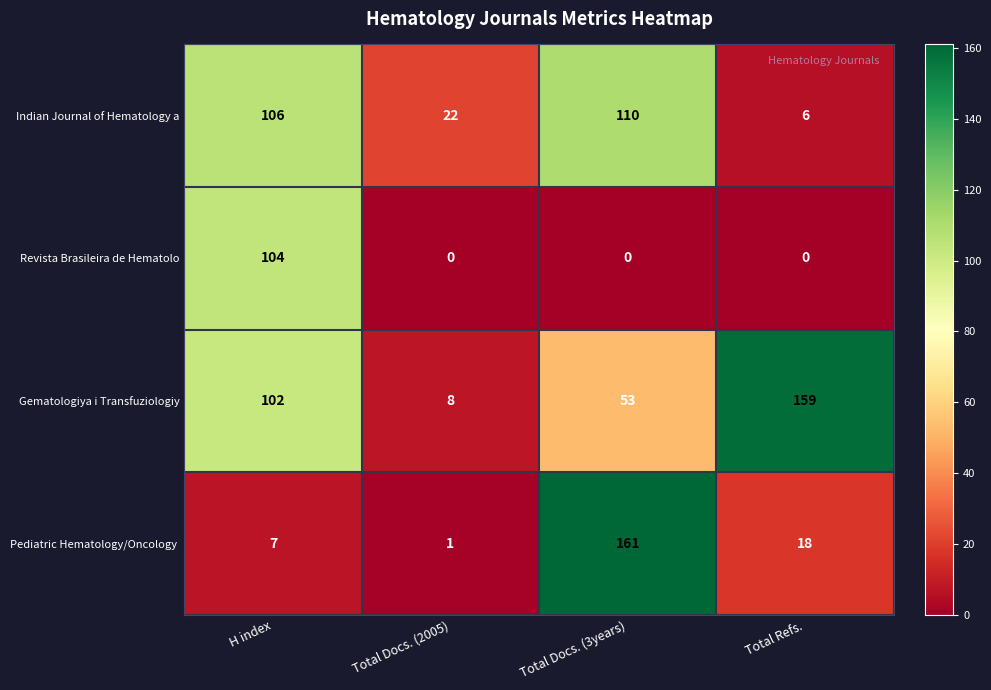

What is the maximum value shown in the chart?

161